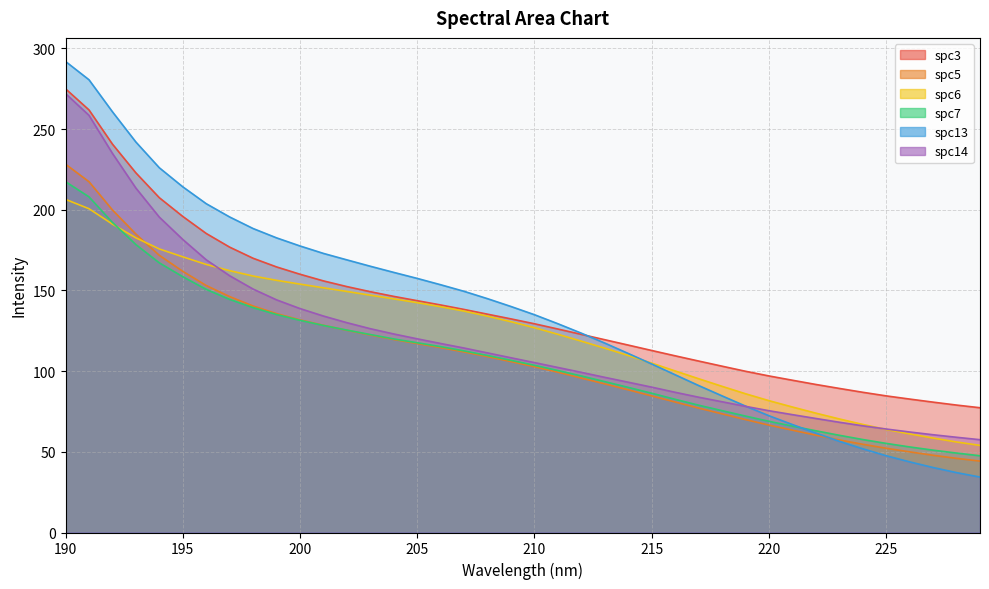

How many lines are shown in the chart?

6